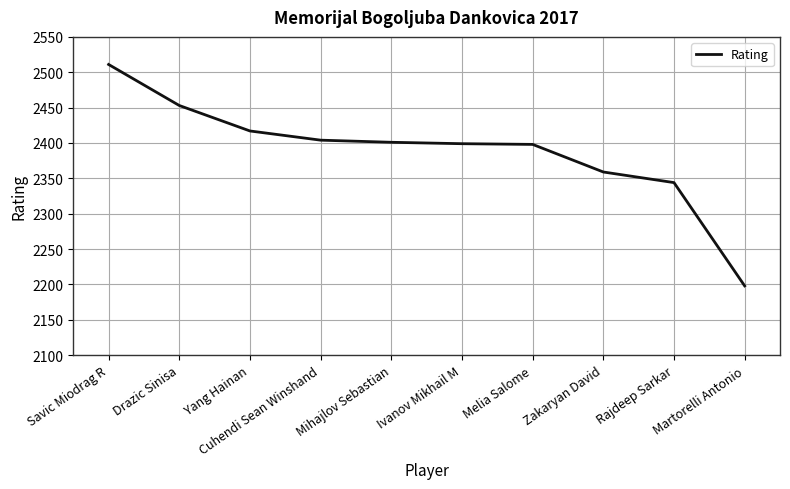

What is the change in value from Zakaryan David to Martorelli Antonio?

-161